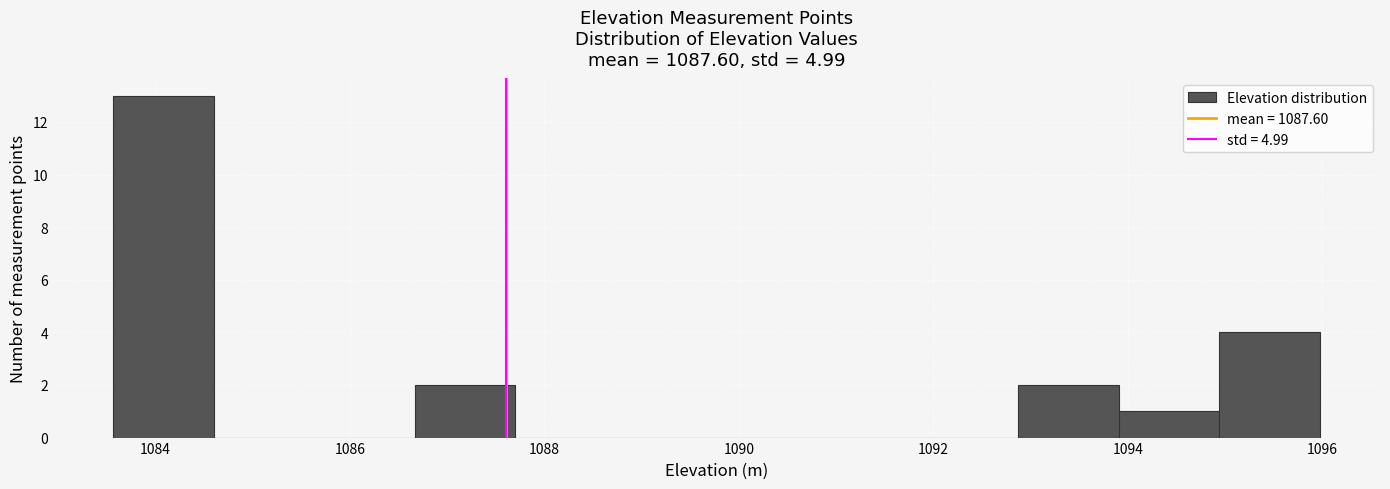

Reading left to right, list every bar in this chart as the range it spans on the x-axis followed by its height. Neither the bar edges nor the heights are printed on the chart, so give them approximately, as read against the axes.

1083.6 to 1084.6: 13
1084.6 to 1085.6: 0
1085.6 to 1086.6: 0
1086.6 to 1087.8: 2
1087.8 to 1088.8: 0
1088.8 to 1089.8: 0
1089.8 to 1090.8: 0
1090.8 to 1091.8: 0
1091.8 to 1092.8: 0
1092.8 to 1094.0: 2
1094.0 to 1095.0: 1
1095.0 to 1096.0: 4